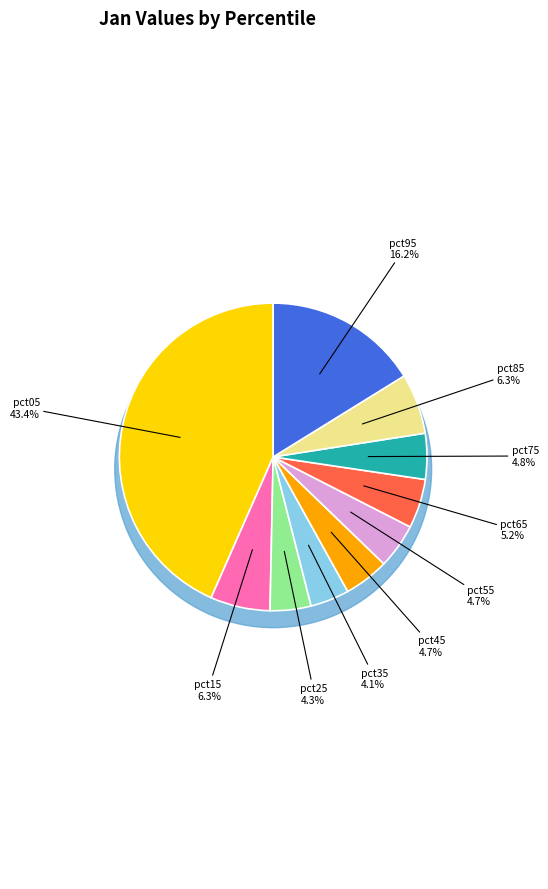

Is the sum of pct75 and pct45 greater than half?

No